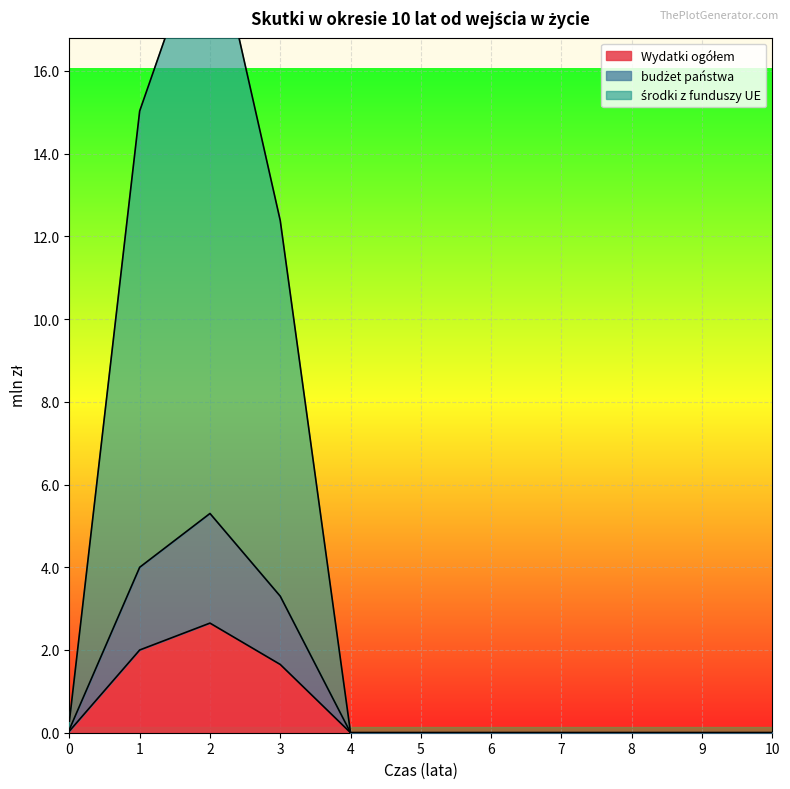

True or false: środki z funduszy UE has a value of 0.0 at 9.

True